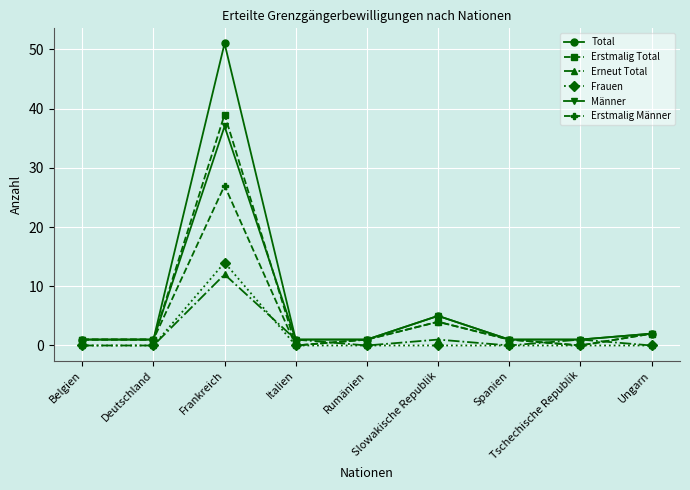

The value of Total at Rumänien is 1. True or false?

True